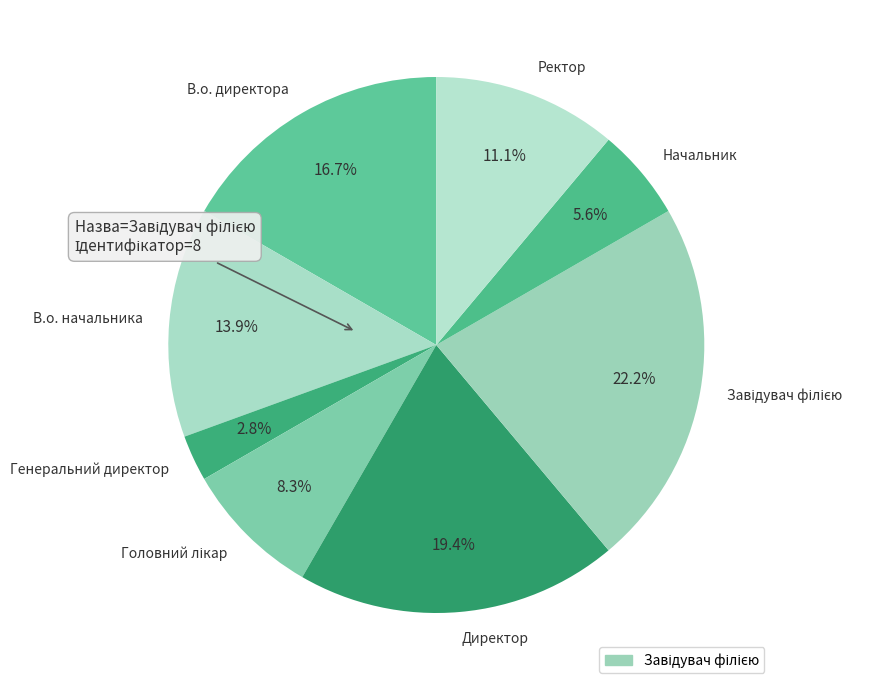

Which category has the smallest portion of the pie?

Генеральний директор